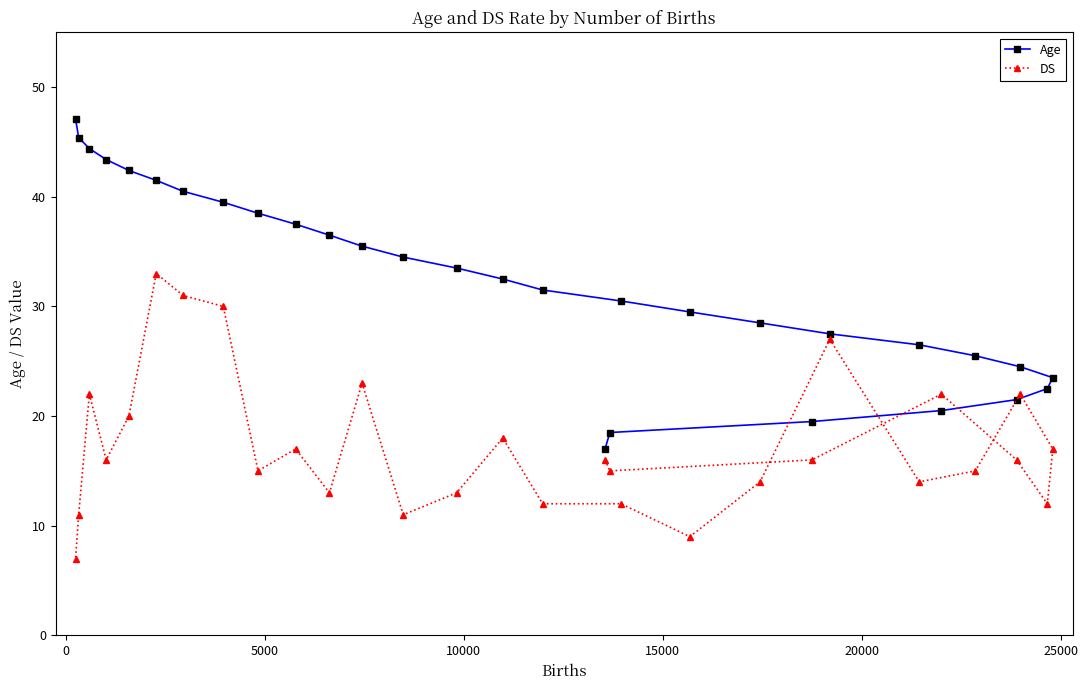

Which series has the largest range (max minus min)?

Age